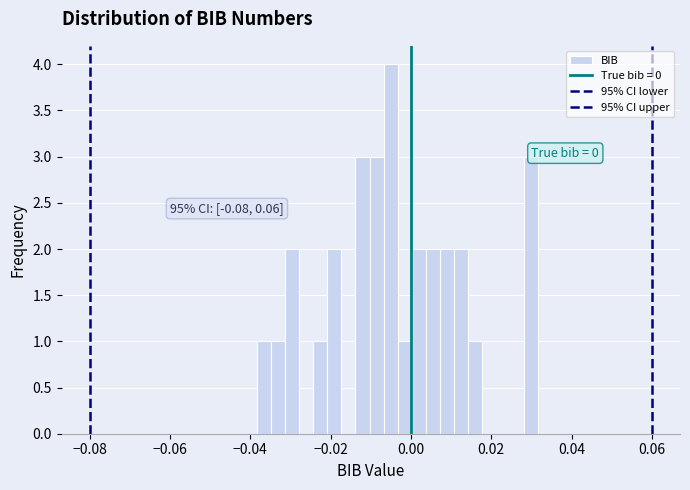

Around what value on the x-axis is the tallest bar? Give the approximate position of its centre, as read against the axis.

-0.006